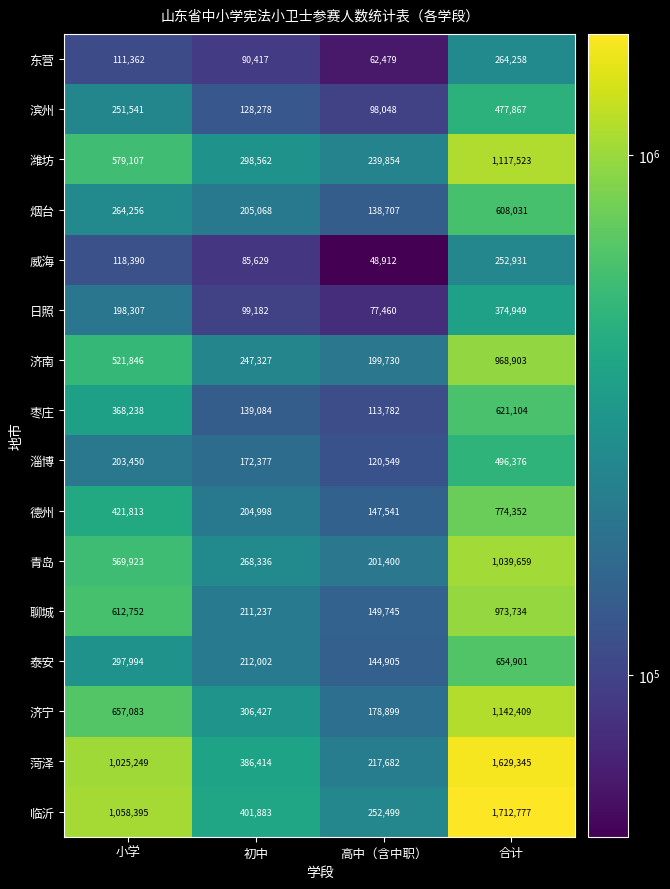

Which series has the widest spread of values?

临沂